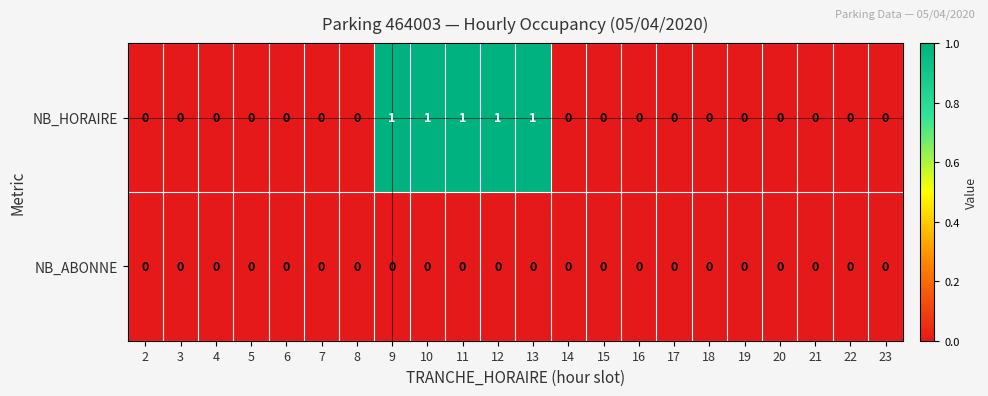

List the series in order of their peak value, lowest first.

NB_ABONNE, NB_HORAIRE